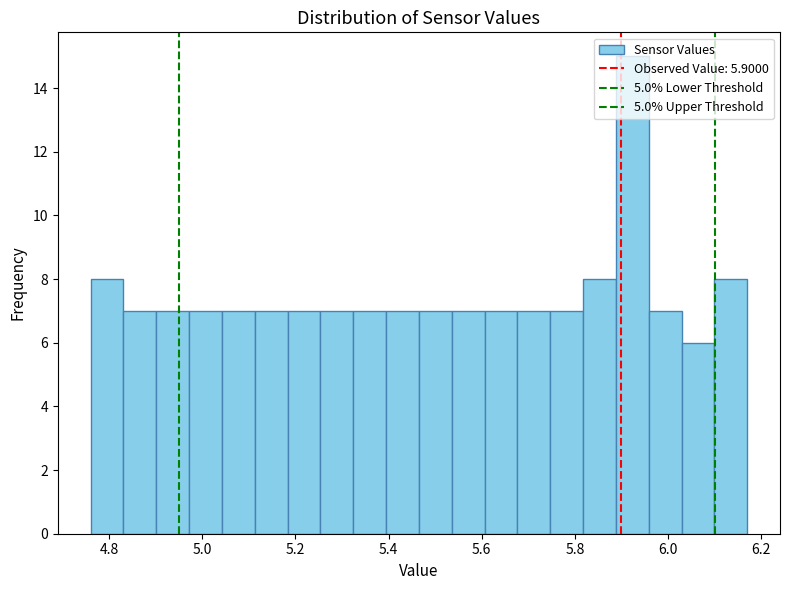

Around what value on the x-axis is the tallest bar? Give the approximate position of its centre, as read against the axis.

5.92